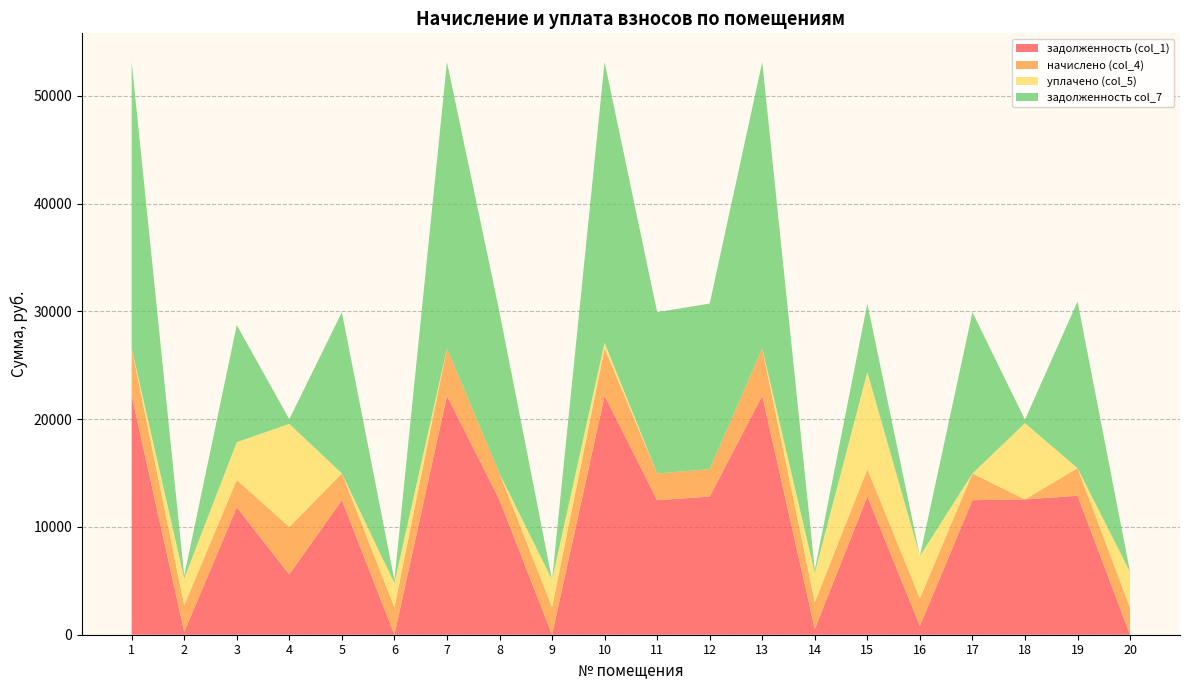

The value of задолженность (col_1) at 11 is 16322.0. True or false?

False